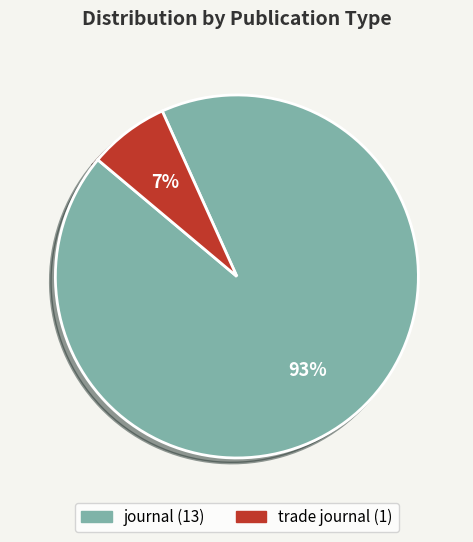

Do trade journal and journal together represent more than half of the pie?

Yes